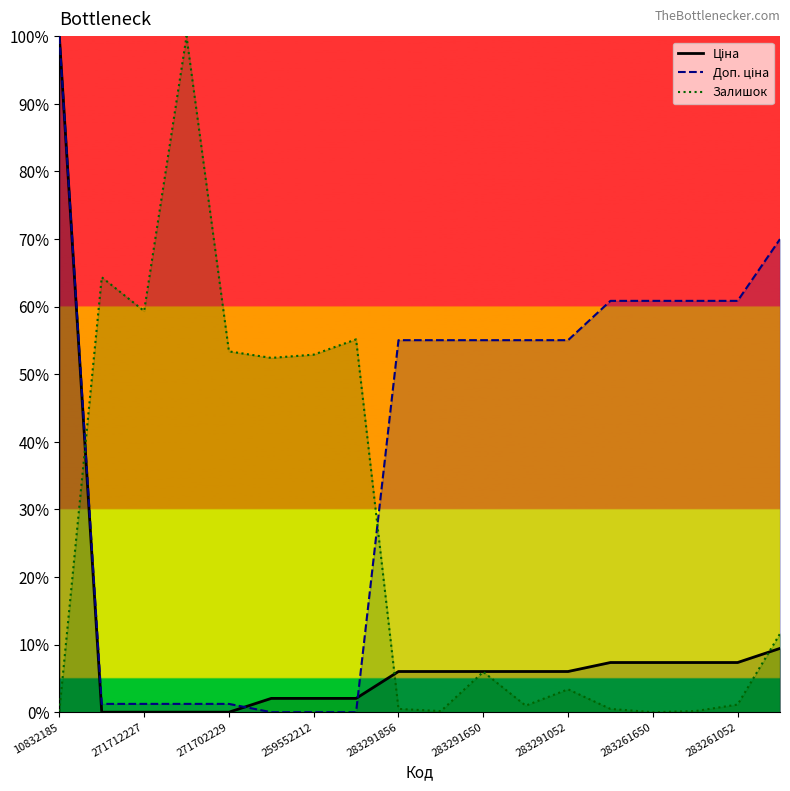

Which series has the widest spread of values?

Ціна